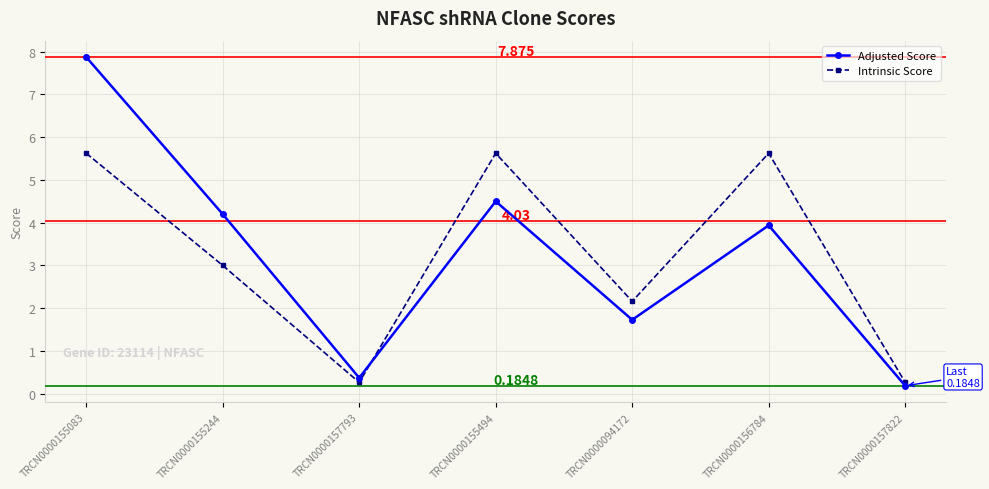

How many interior local valleys does the Intrinsic Score series have?

2